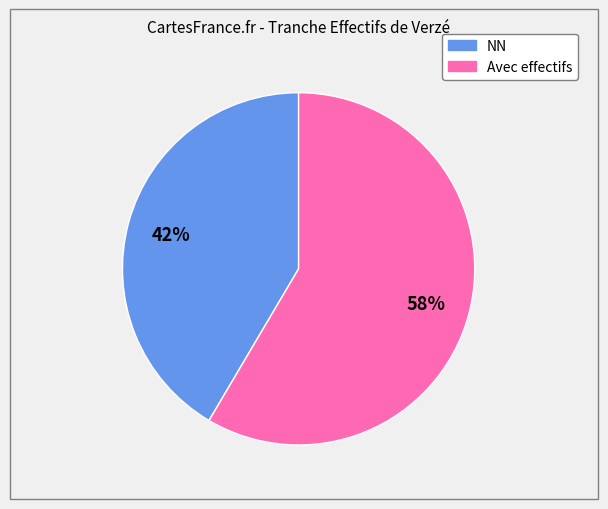

To the nearest percent, what is the average slice percentage?

50%